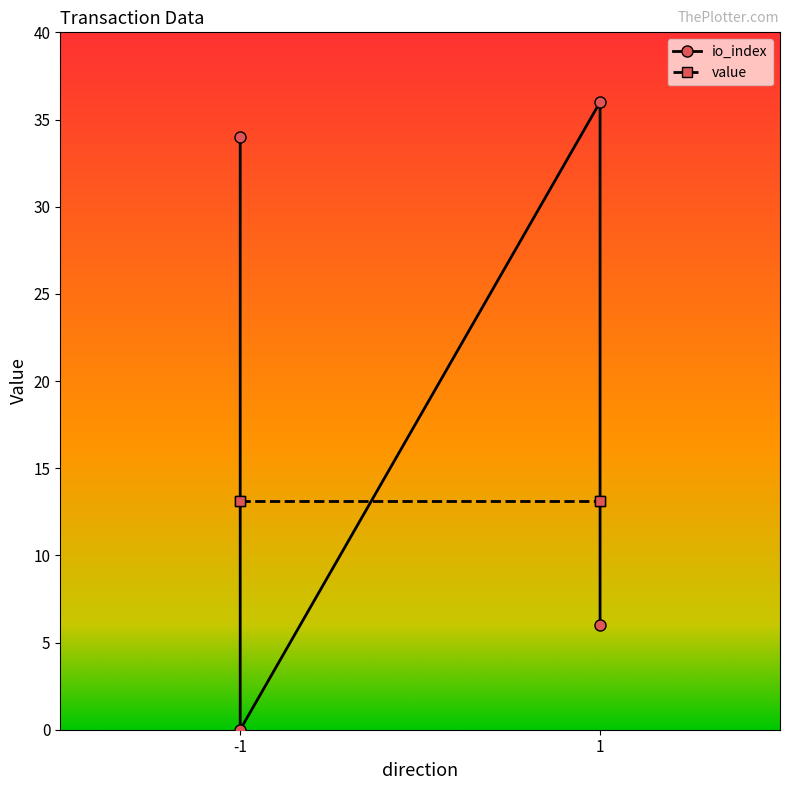

How many values exceed 34?

1